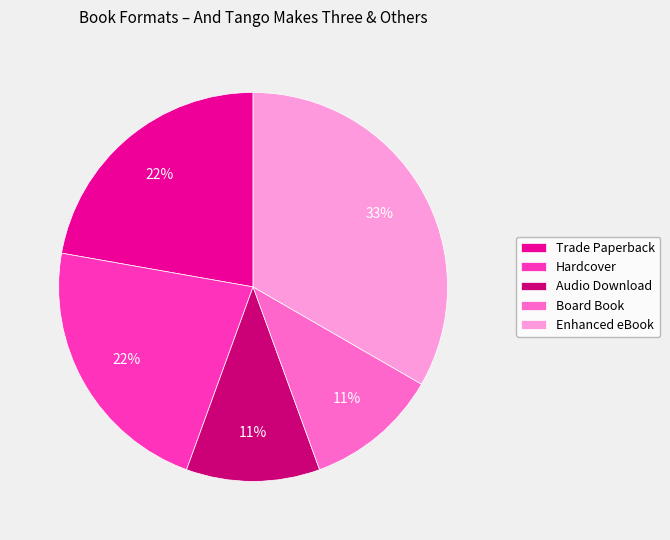

Is the sum of Audio Download and Hardcover greater than half?

No